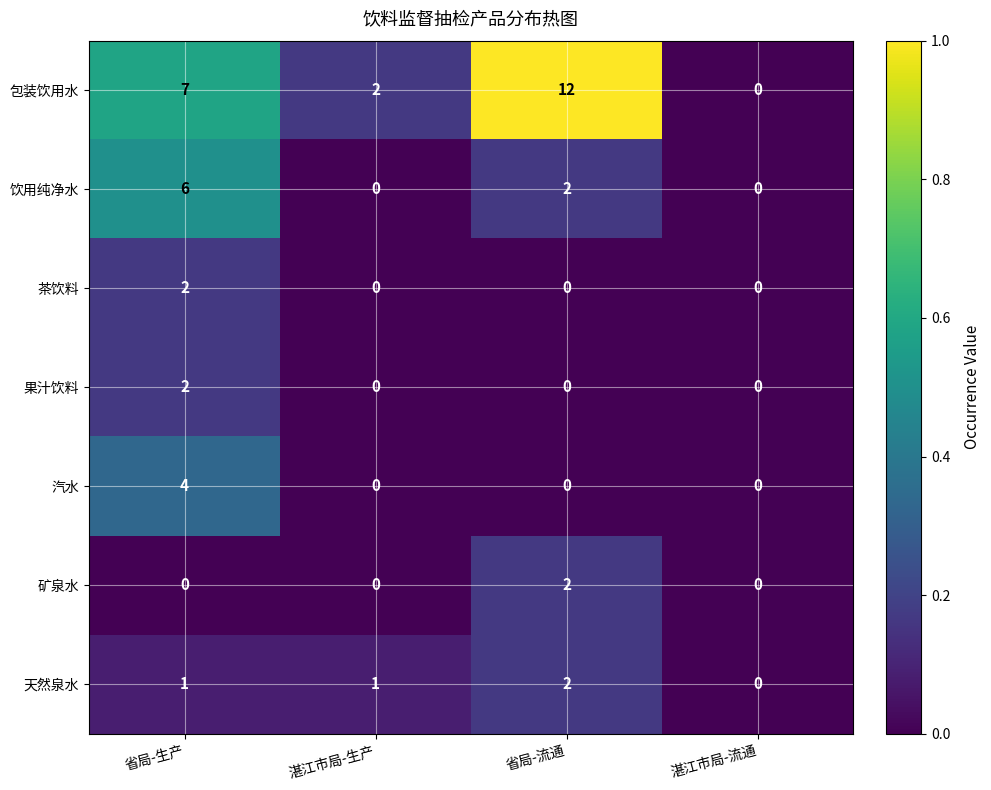

At which category does the chart reach its peak across all series?

省局-流通